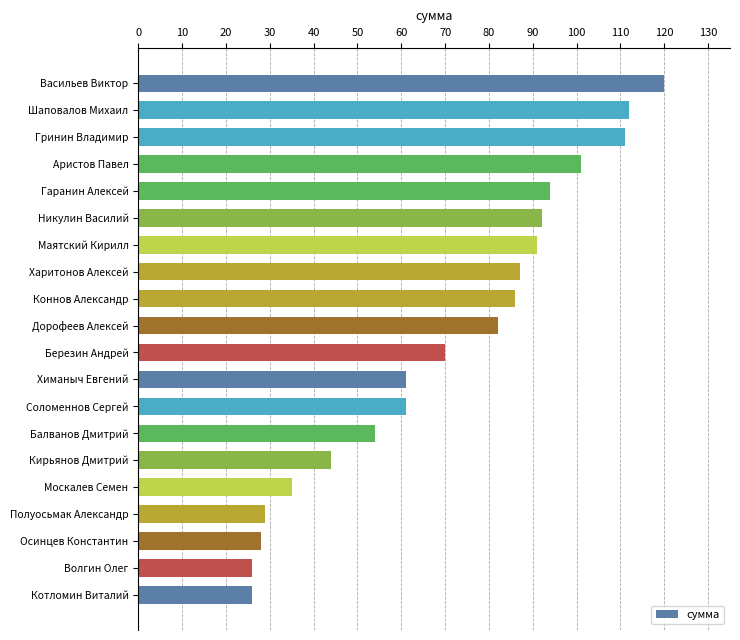

What is the smallest value displayed?

26